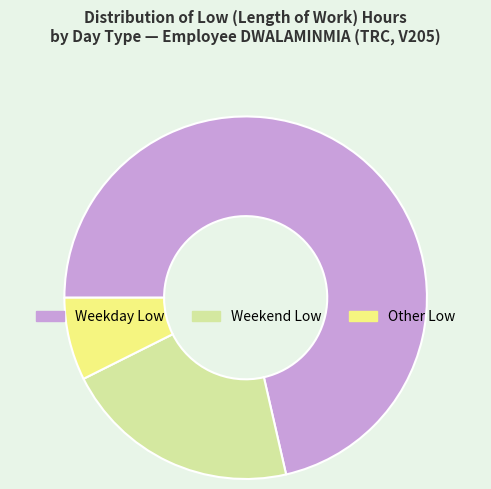

Is the sum of Other Low and Weekday Low greater than half?

Yes